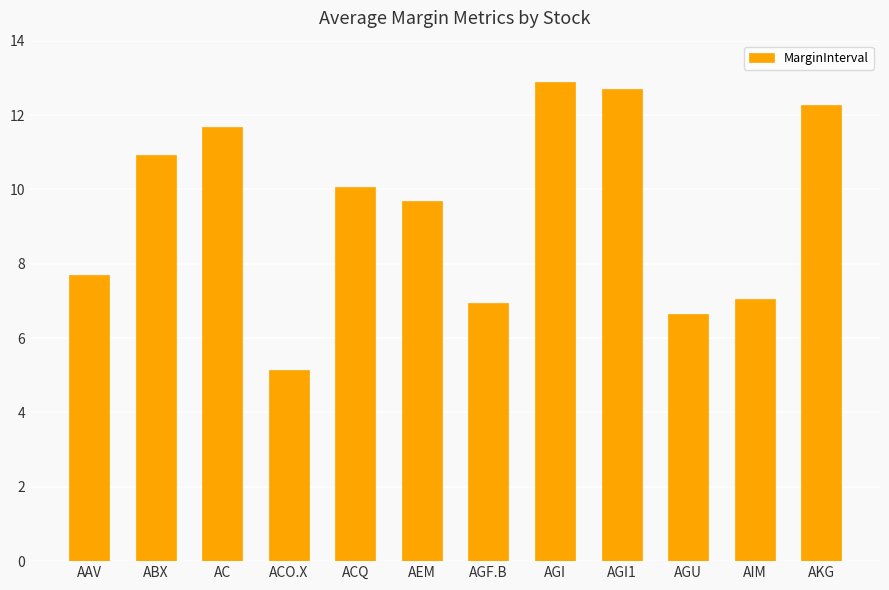

How many data points does each series have?

12